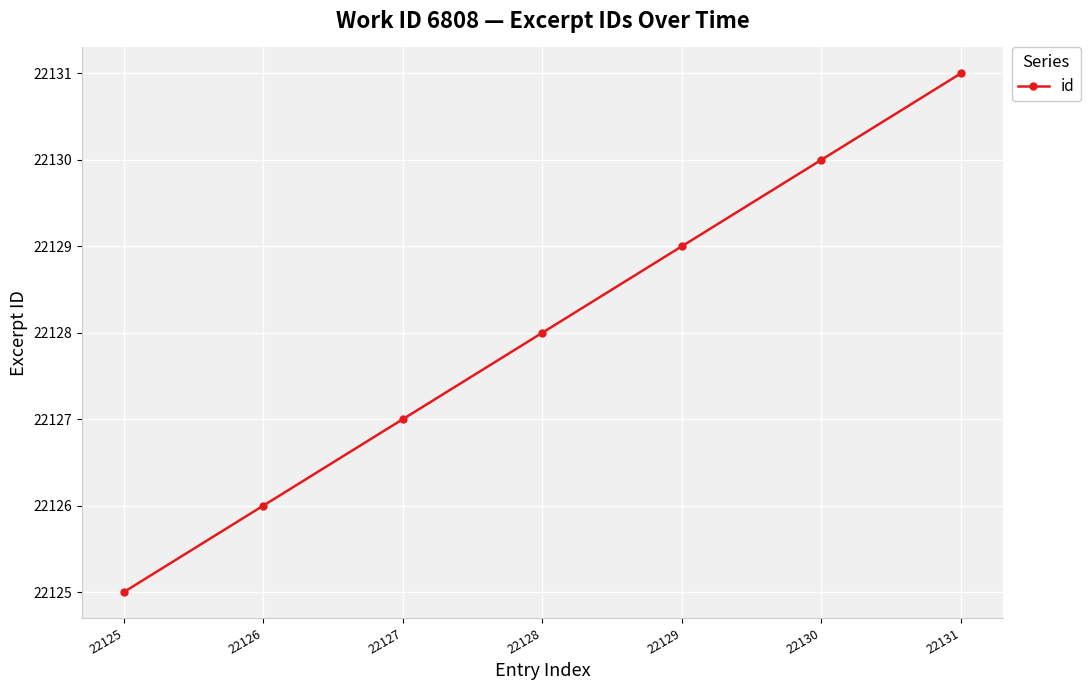

Which label corresponds to the largest value in the chart?

22131